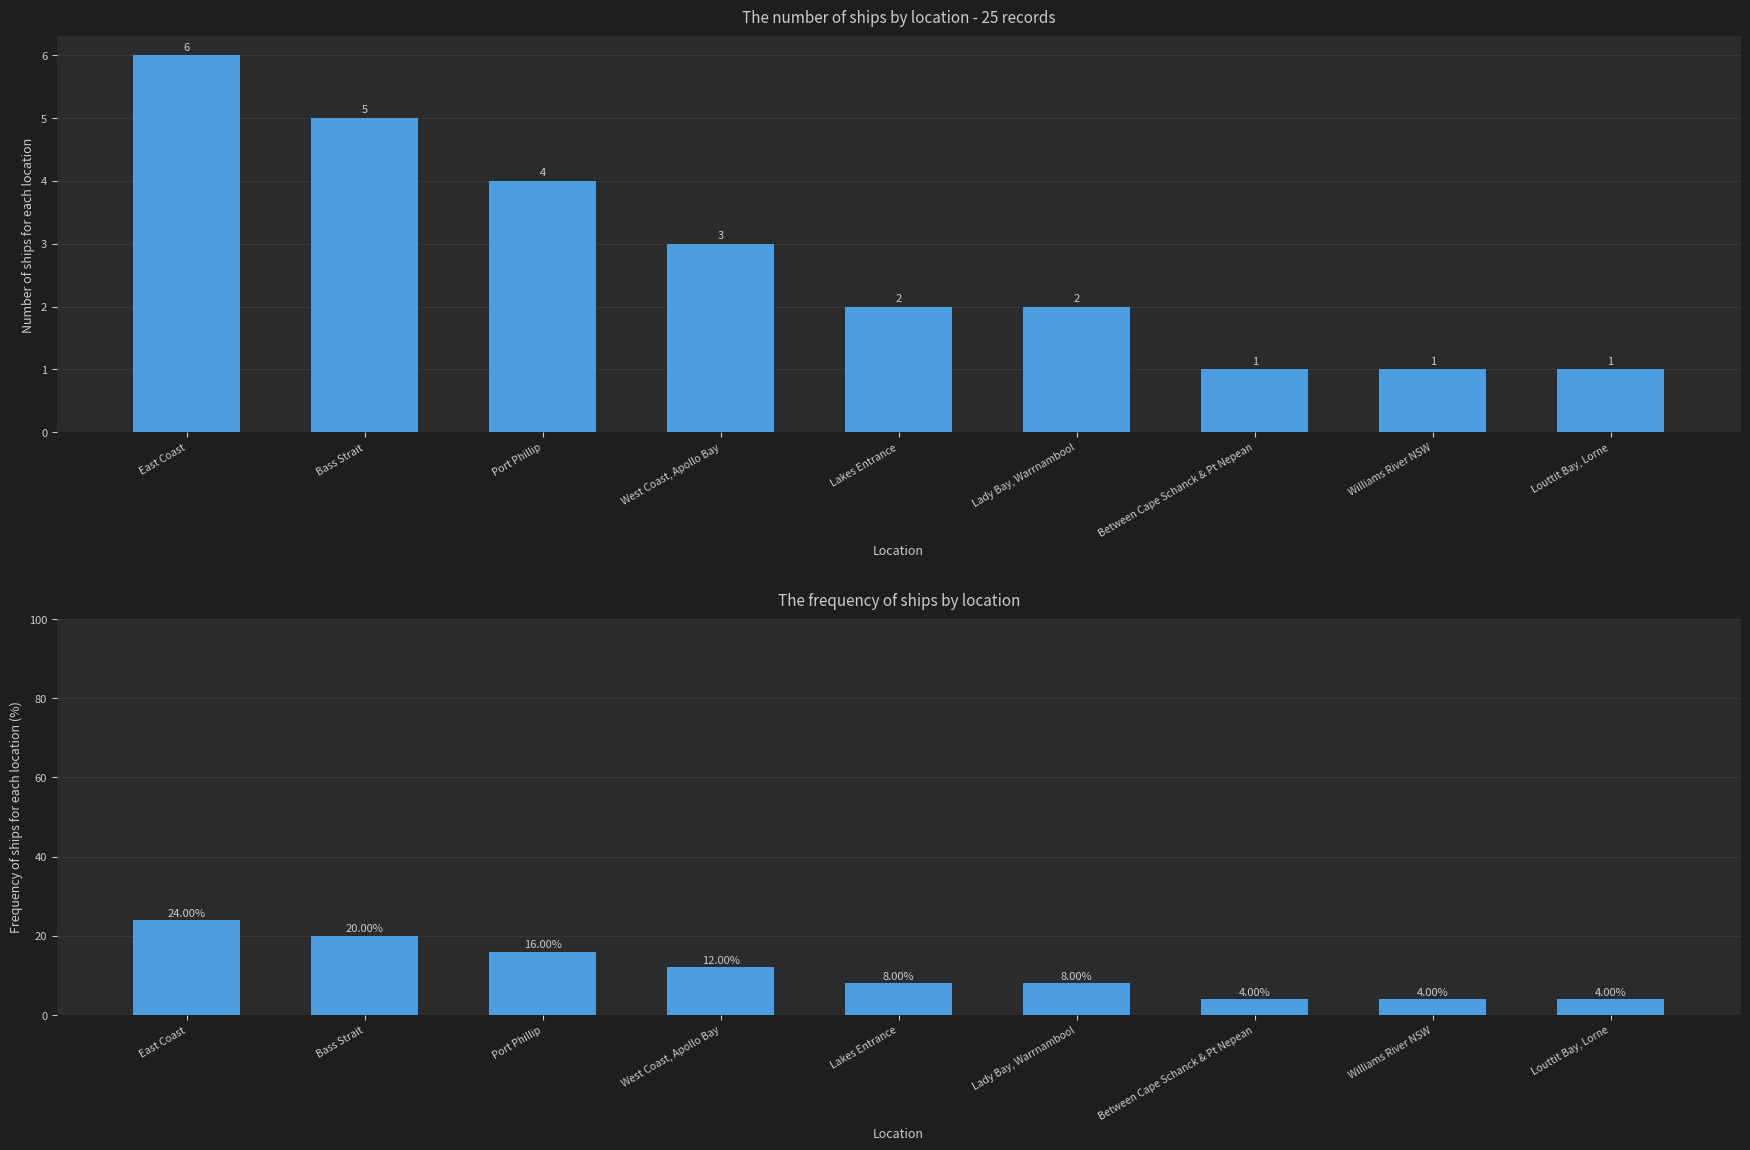

True or false: the data shows 31 at Bass Strait.

False